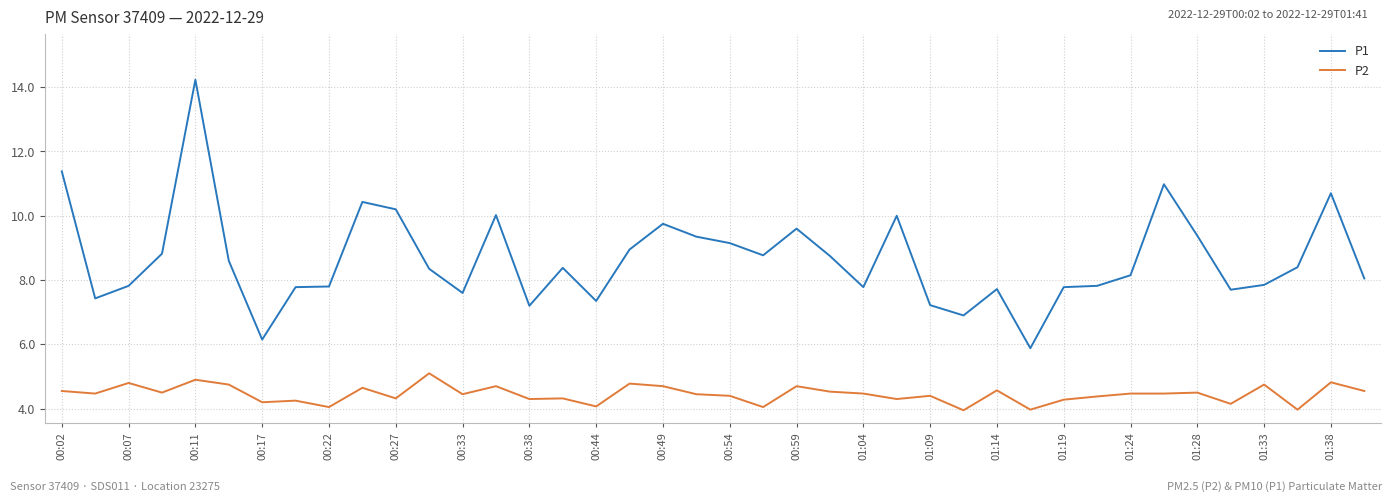

Which series has the widest spread of values?

P1